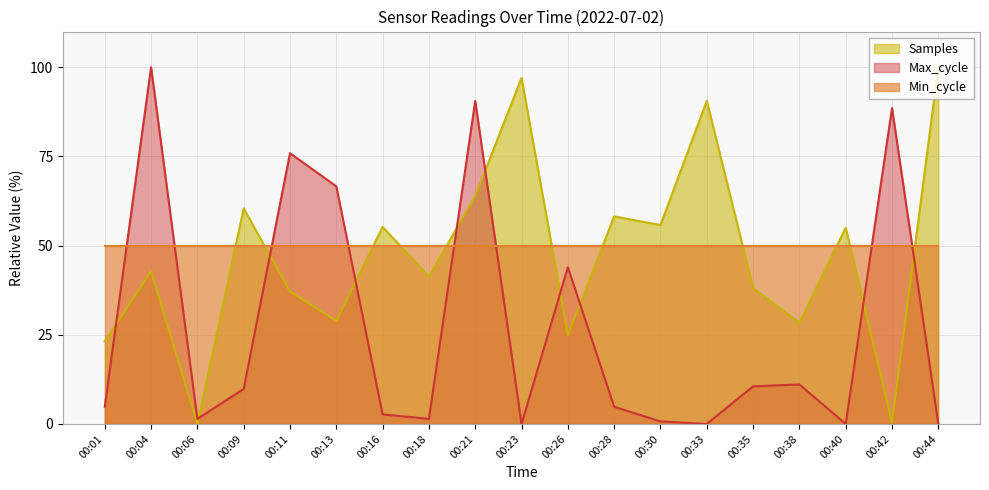

Rank the series at 00:33 from lowest to highest value.

Max_cycle, Min_cycle, Samples